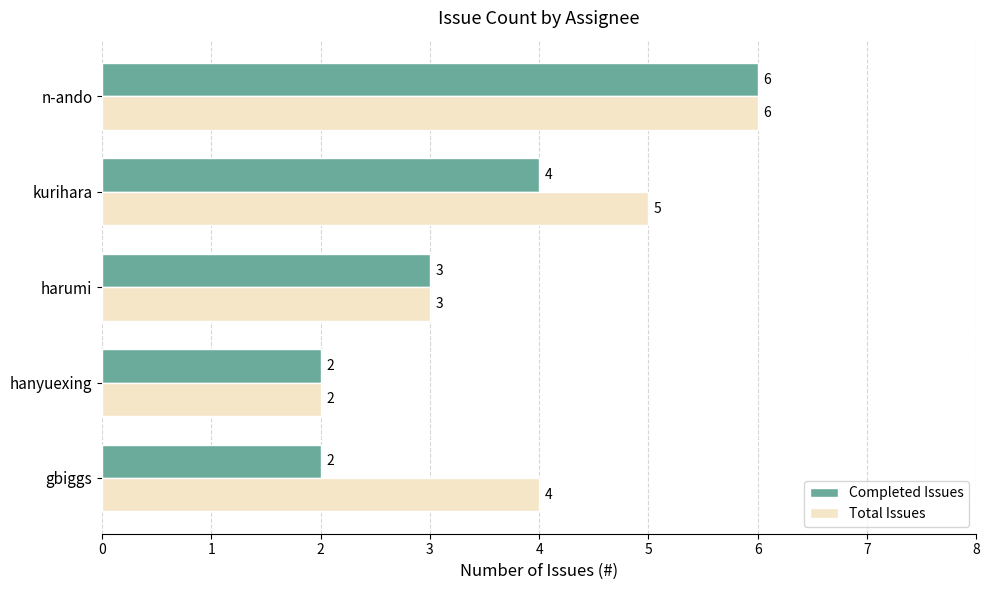

Which label corresponds to the largest value in the chart?

n-ando